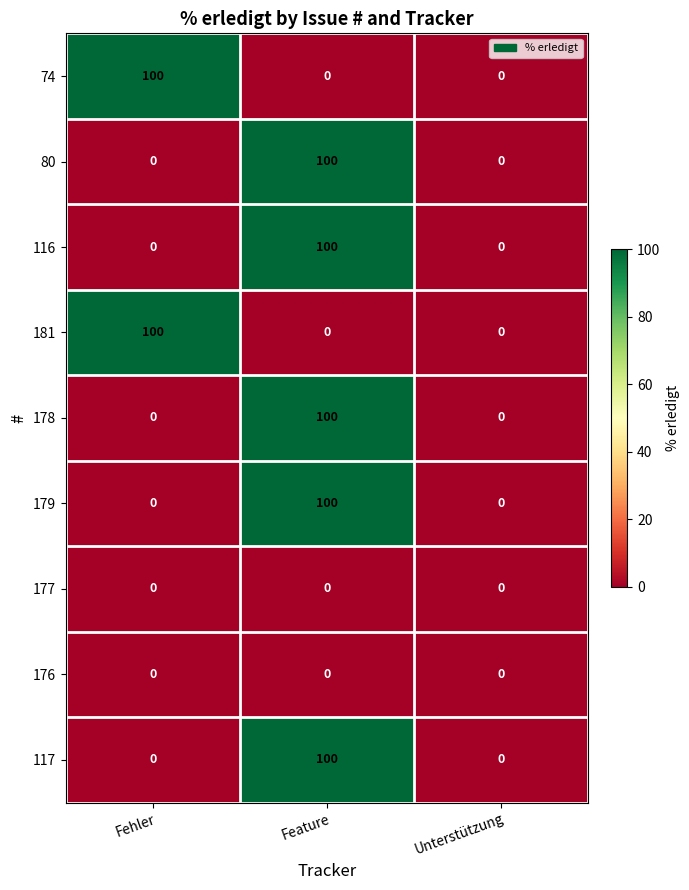

How many categories are shown in the chart?

3